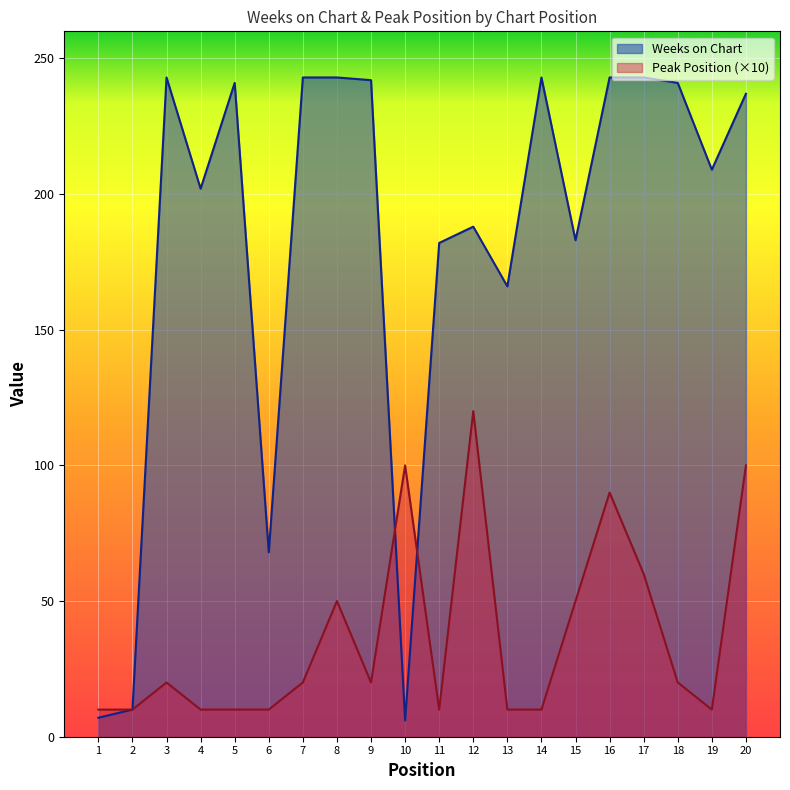

True or false: Peak Position has a value of 14 at 4.

False